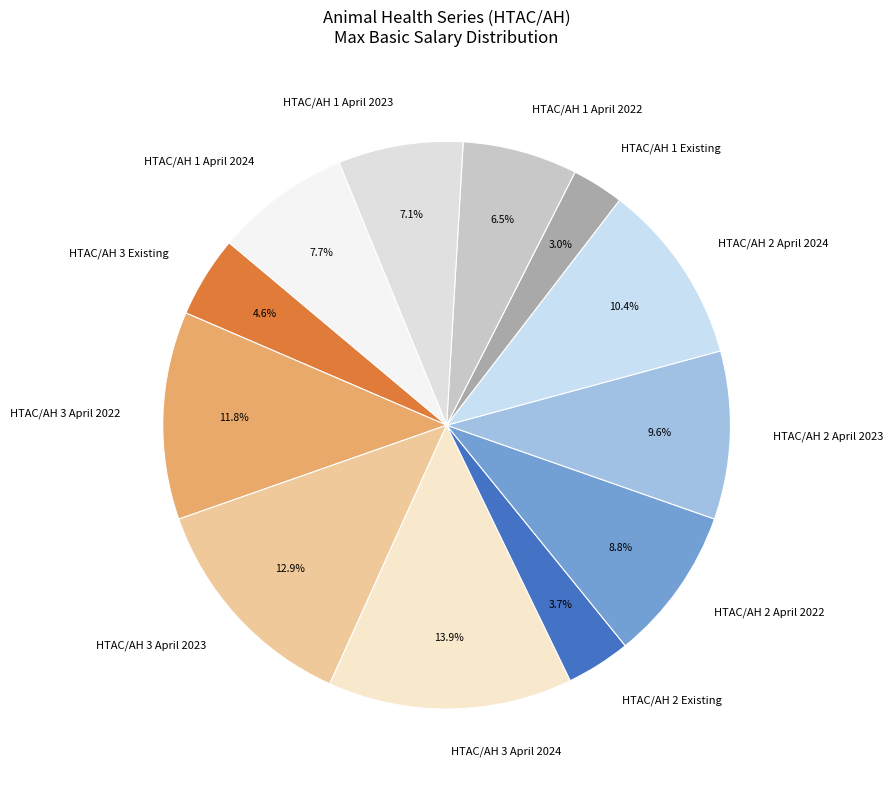

Between HTAC/AH 1 April 2023 and HTAC/AH 2 April 2024, which is larger?

HTAC/AH 2 April 2024